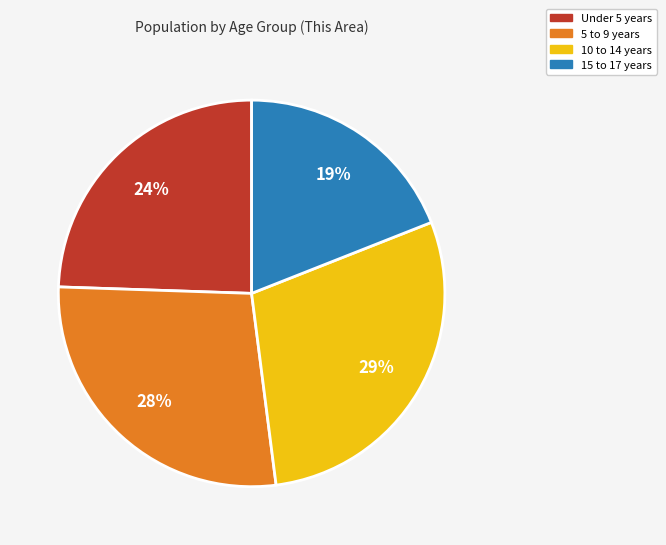

To the nearest percent, what is the combined percentage of 10 to 14 years and 15 to 17 years?

48%